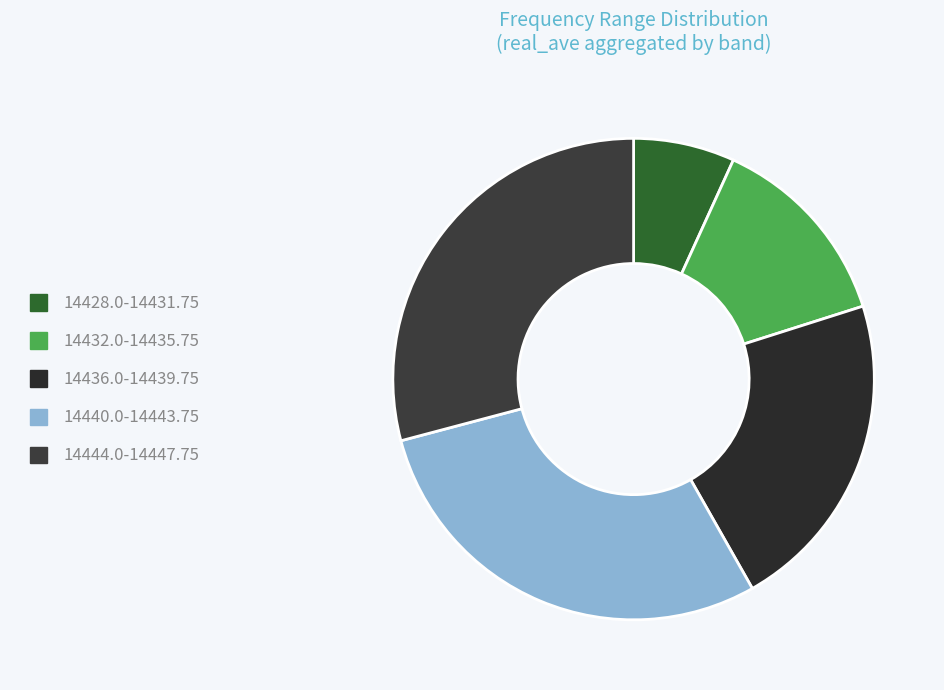

Count the number of slices in the pie.

5